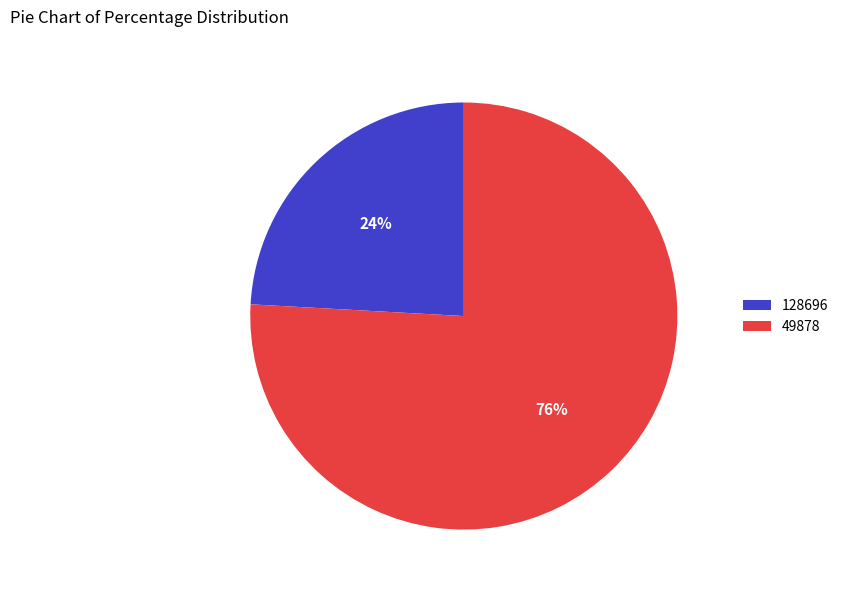

To the nearest percent, what percentage of the pie is 128696?

24%